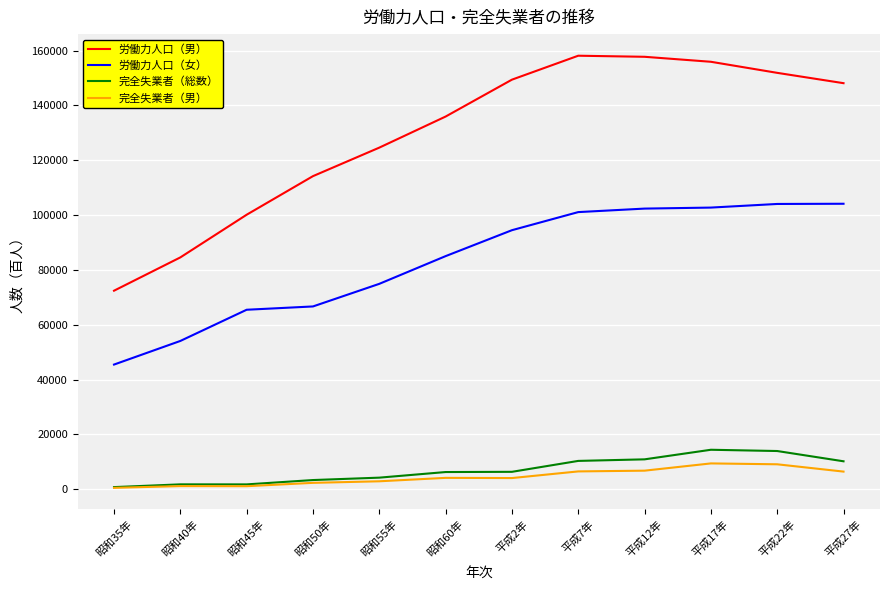

The value of 労働力人口（女） at 平成27年 is 104122. True or false?

True